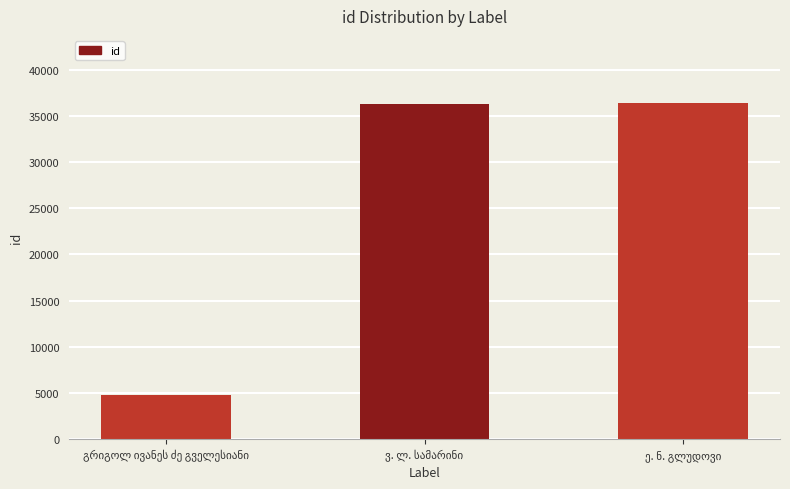

What is the value of the 3rd bar from the left?

36366